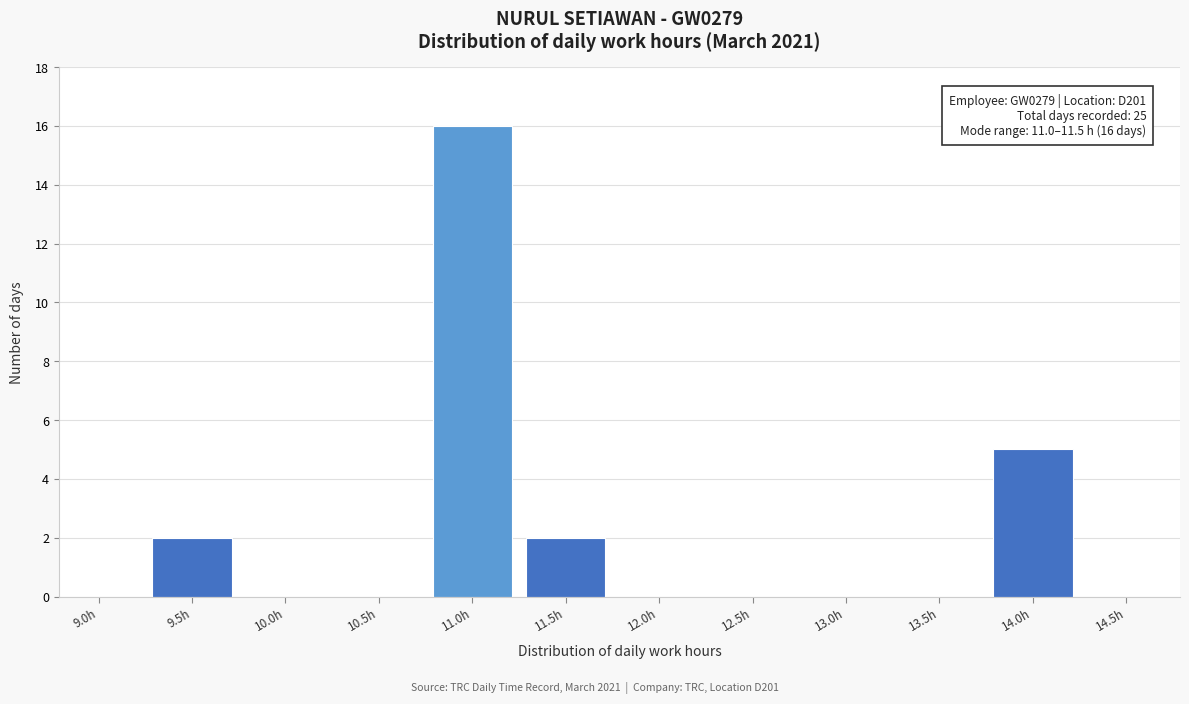

Reading left to right, extract all data points from this chart.

9.0h=0	9.5h=2	10.0h=0	10.5h=0	11.0h=16	11.5h=2	12.0h=0	12.5h=0	13.0h=0	13.5h=0	14.0h=5	14.5h=0